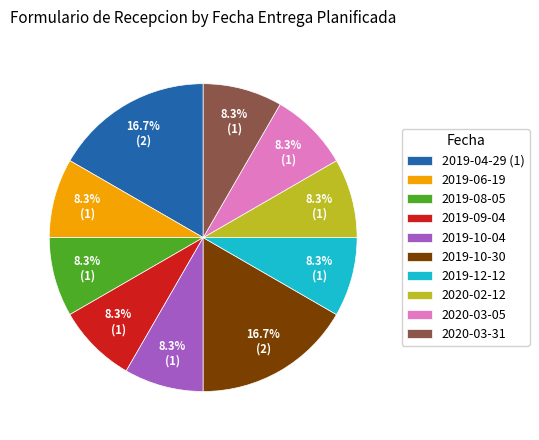

To the nearest percent, what is the difference between the largest and smallest slice percentages?

8%